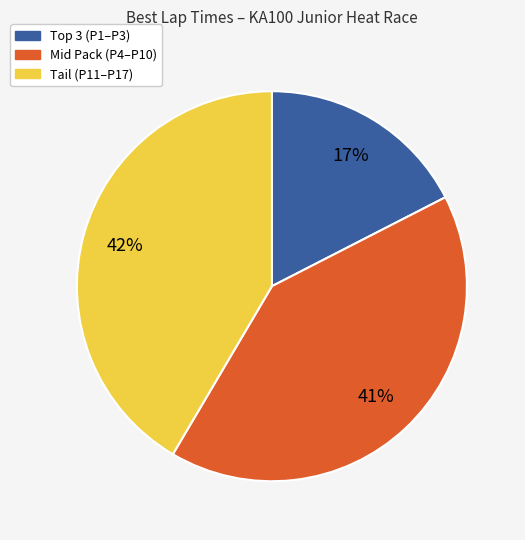

What percentage is the Mid Pack (P4–P10) slice, to the nearest percent?

41%